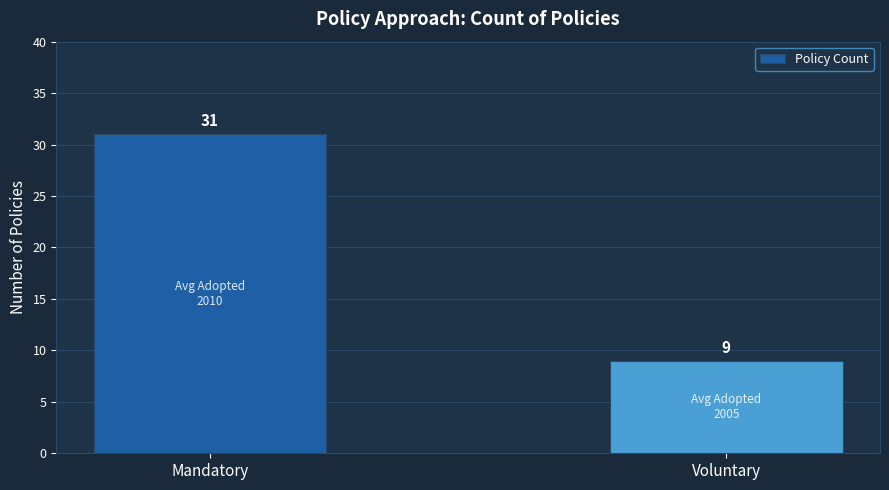

Count the values in the range 9 to 31.

2